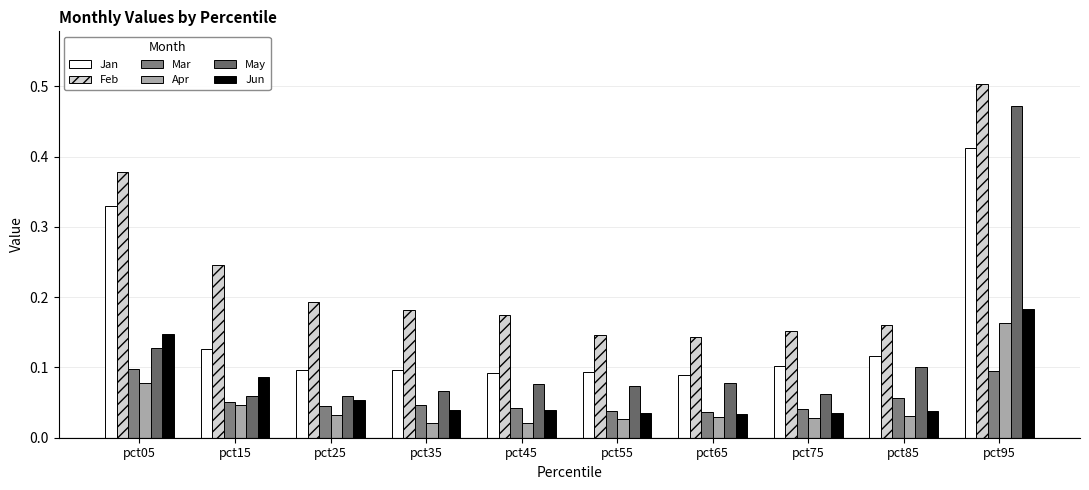

True or false: Feb has a value of 0.2 at pct05.

False